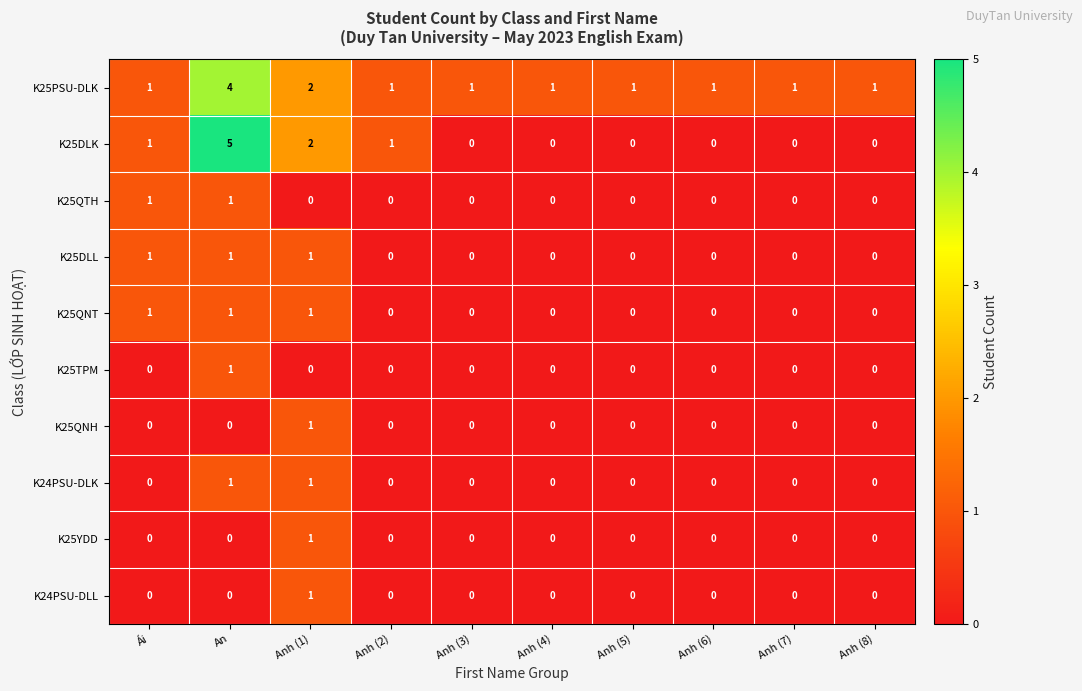

Which series has the largest total across all categories?

K25PSU-DLK